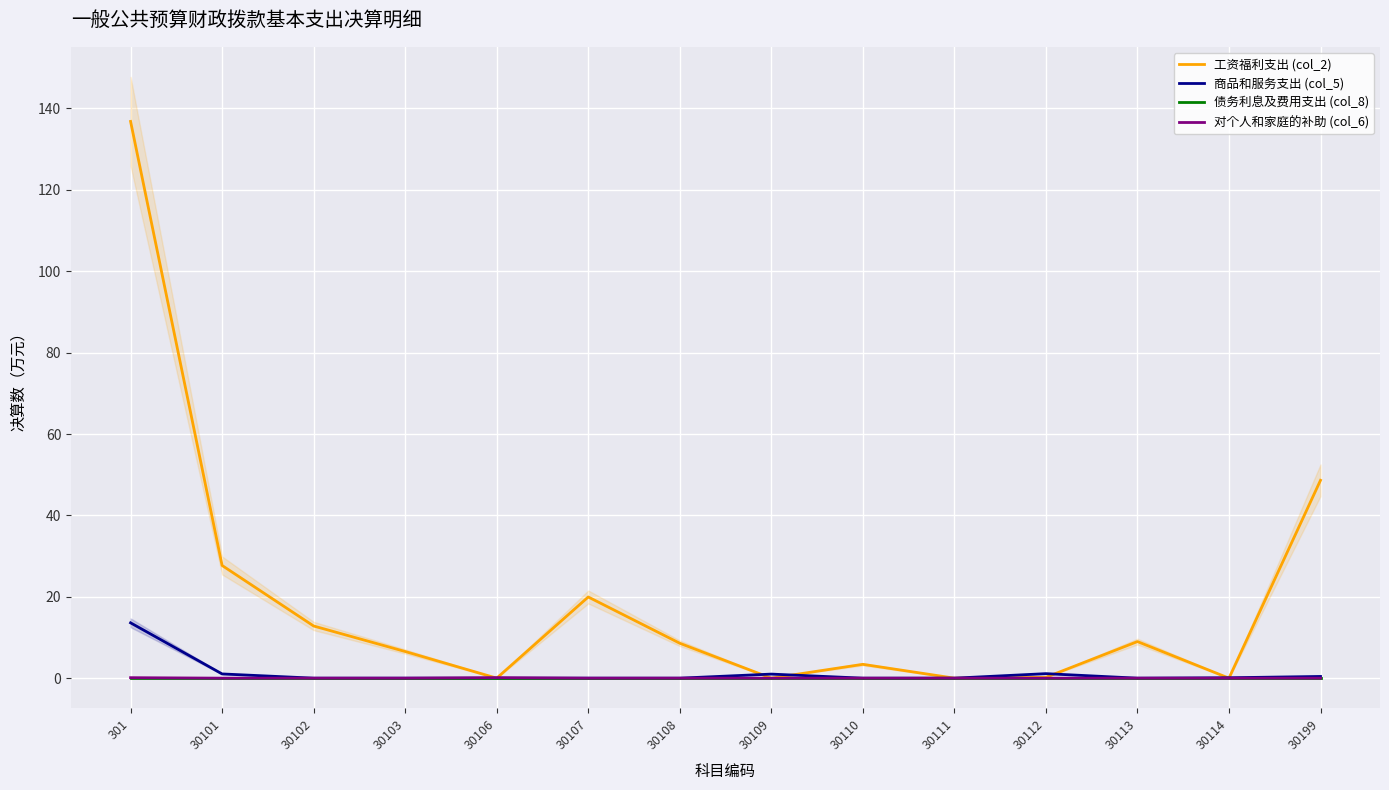

At which category does 对个人和家庭的补助 (col_6) reach its first local peak?

30106